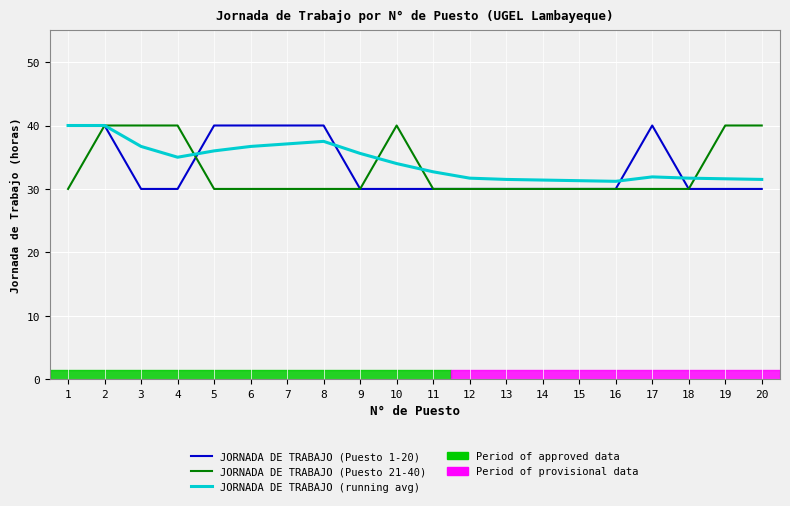

What is the spread (max minus min) of values at 20?

10.0